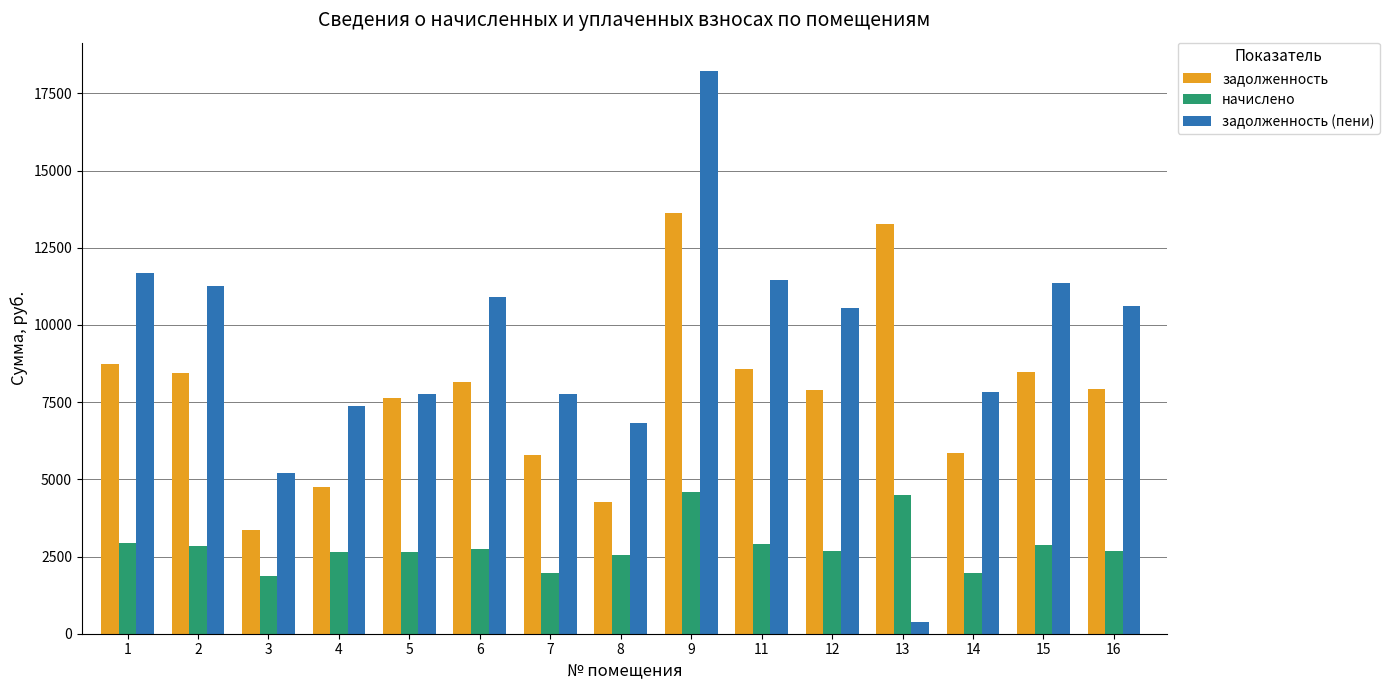

What value does the начислено series have at 4?

2643.8